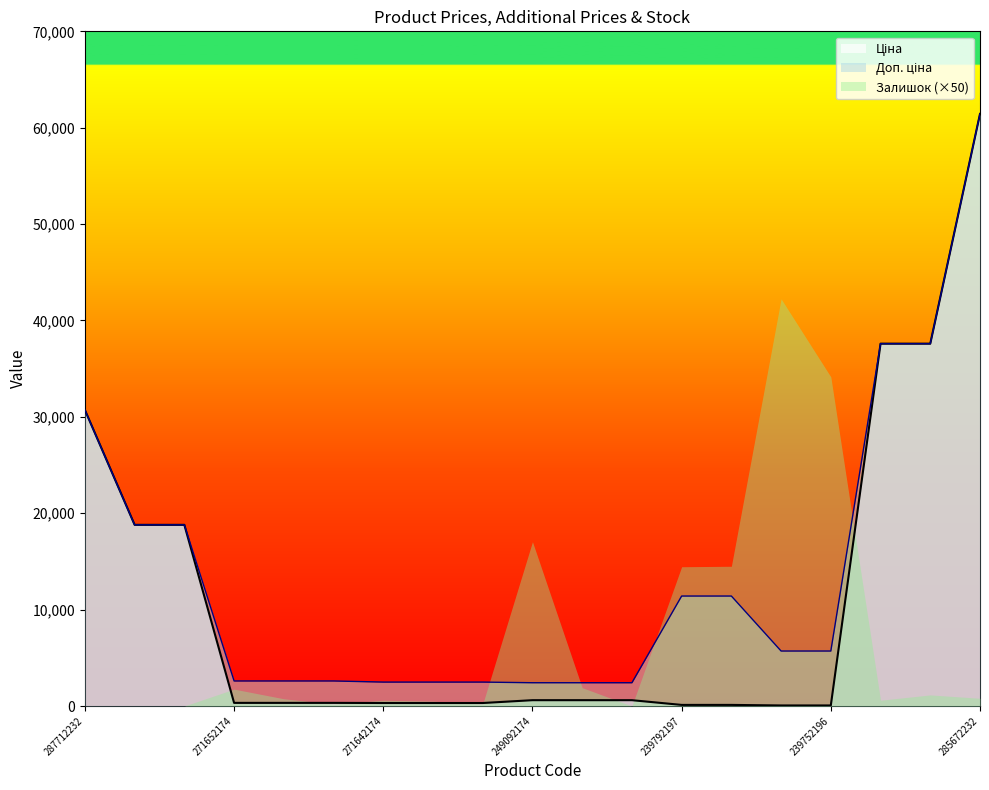

The Доп. ціна series shows 53224.3 at 285652231. True or false?

False